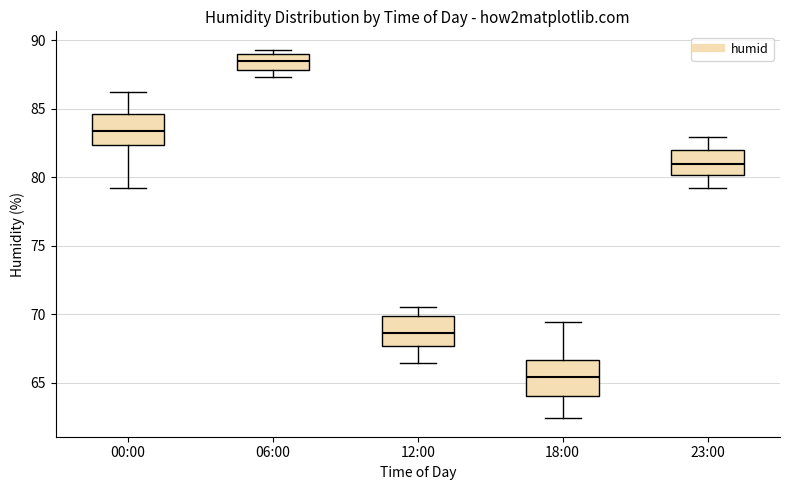

Reading left to right, read every box against the y-axis: the position of its median line, the range the box covers, and the ends of its whiskers. The values are not printed on the chart, so give them approximately, as read against the axis.

00:00: median 83.5, box 82.5 to 84.5, whiskers 79.0 to 86.0
06:00: median 88.5, box 88.0 to 89.0, whiskers 87.5 to 89.5
12:00: median 68.5, box 67.5 to 70.0, whiskers 66.5 to 70.5
18:00: median 65.5, box 64.0 to 66.5, whiskers 62.5 to 69.5
23:00: median 81.0, box 80.0 to 82.0, whiskers 79.0 to 83.0